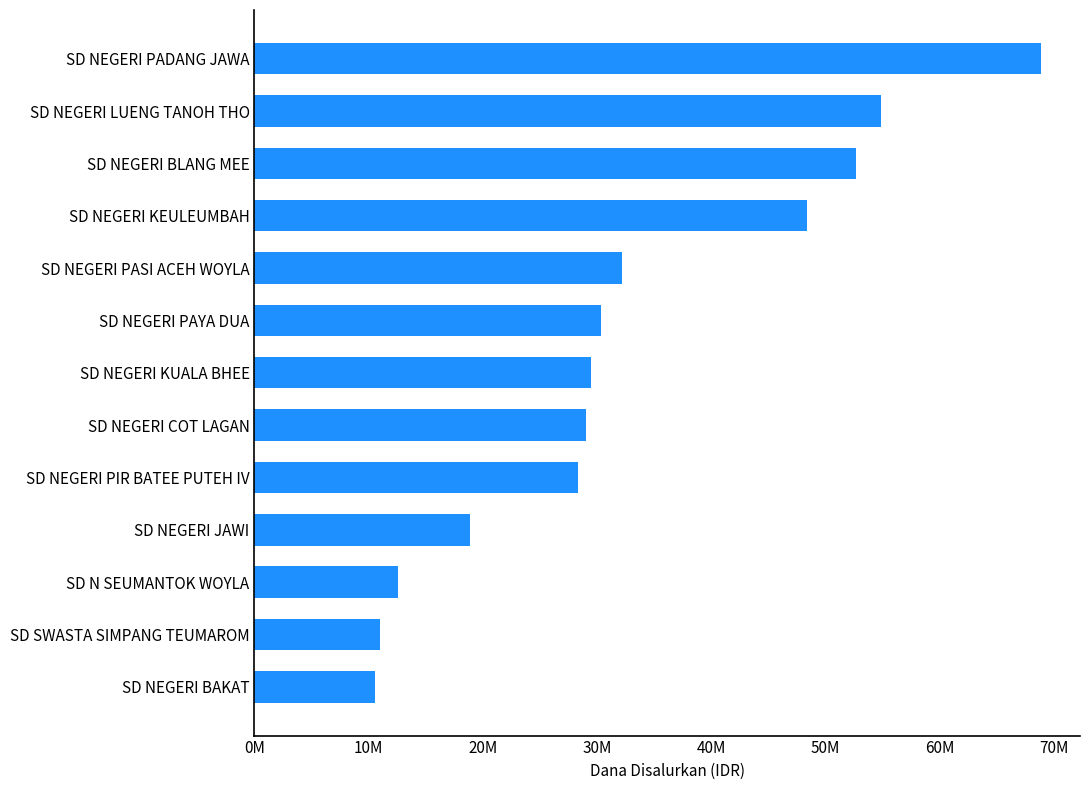

What is the average value?

32867308